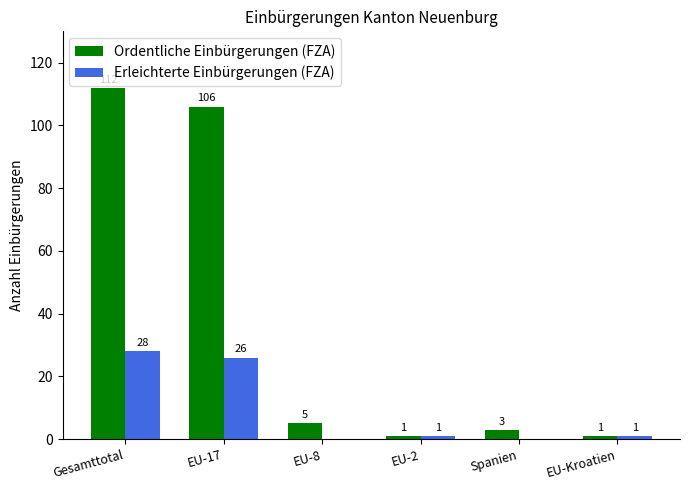

Between EU-17 and EU-8, which series saw the biggest shift?

Ordentliche Einbürgerungen (FZA)